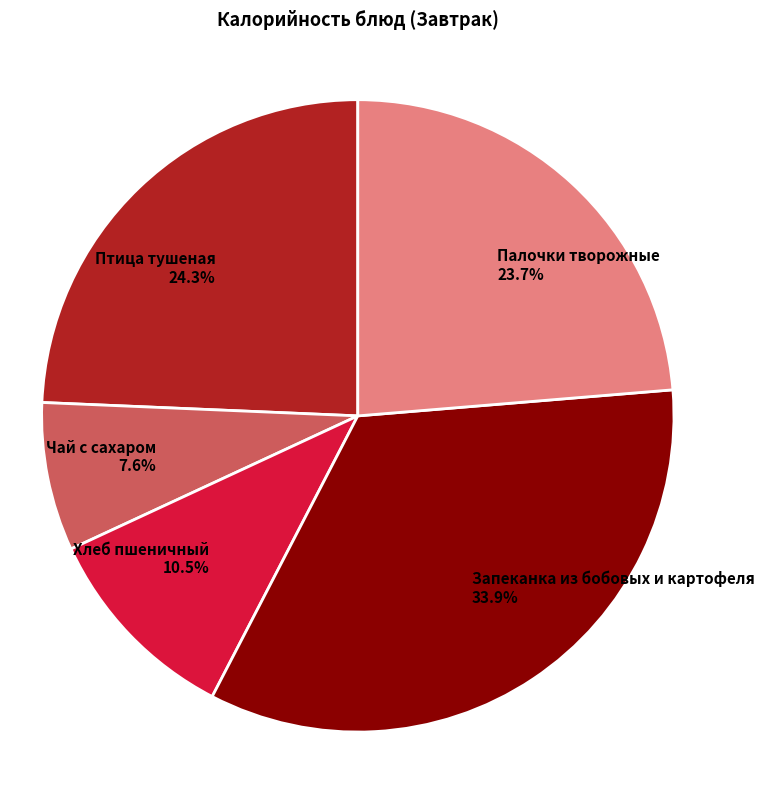

To the nearest percent, what is the combined percentage of Хлеб пшеничный and Птица тушеная?

35%